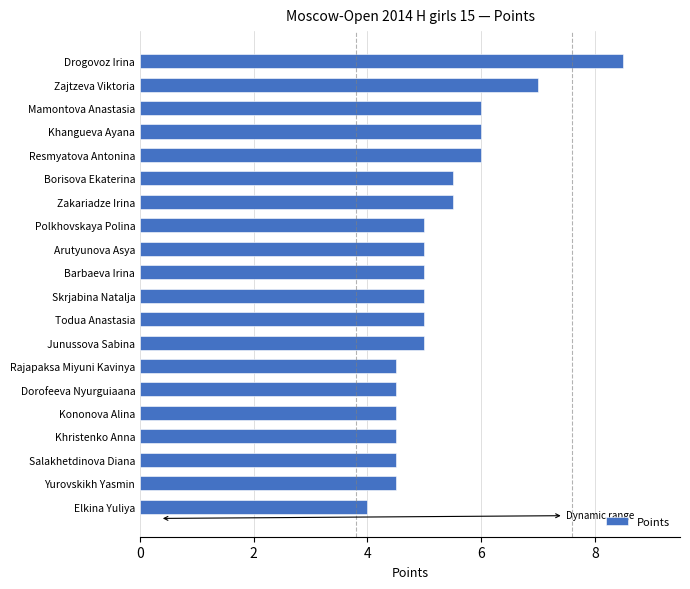

Reading top to bottom, transcribe all the data shown in this chart.

8.5	7.0	6.0	6.0	6.0	5.5	5.5	5.0	5.0	5.0	5.0	5.0	5.0	4.5	4.5	4.5	4.5	4.5	4.5	4.0